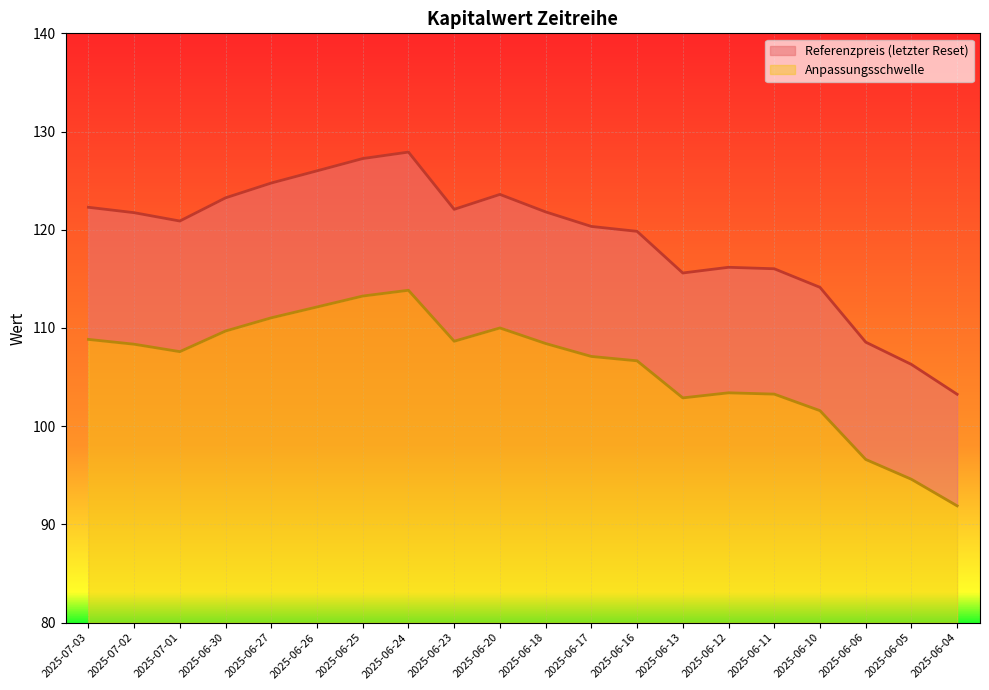

The value of Anpassungsschwelle at 2025-06-13 is 102.9. True or false?

True